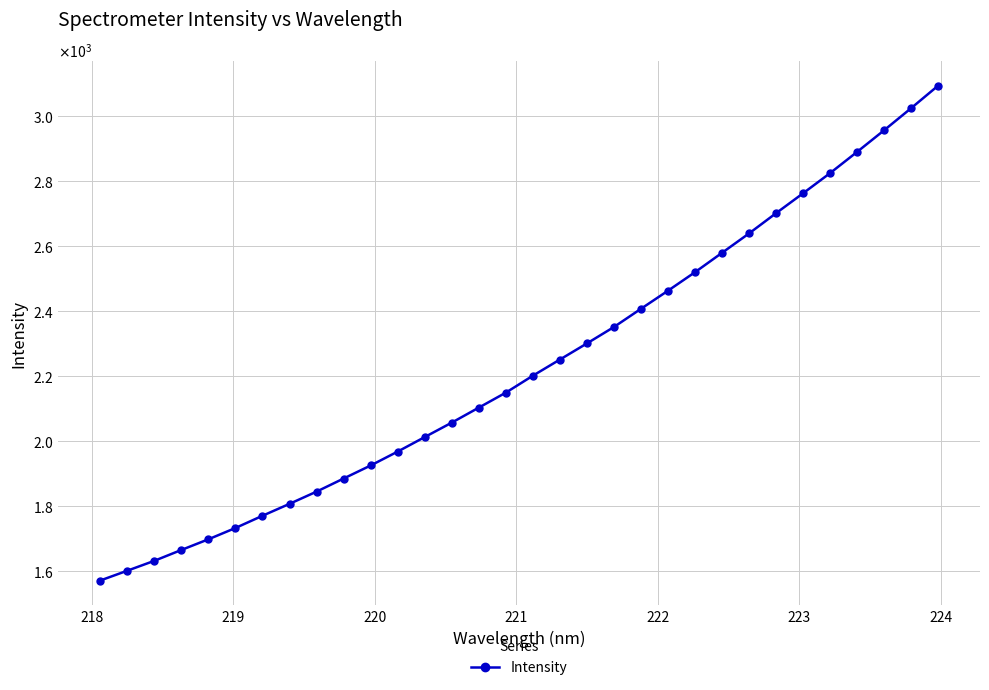

What is the difference between the maximum and minimum values?

1523.0